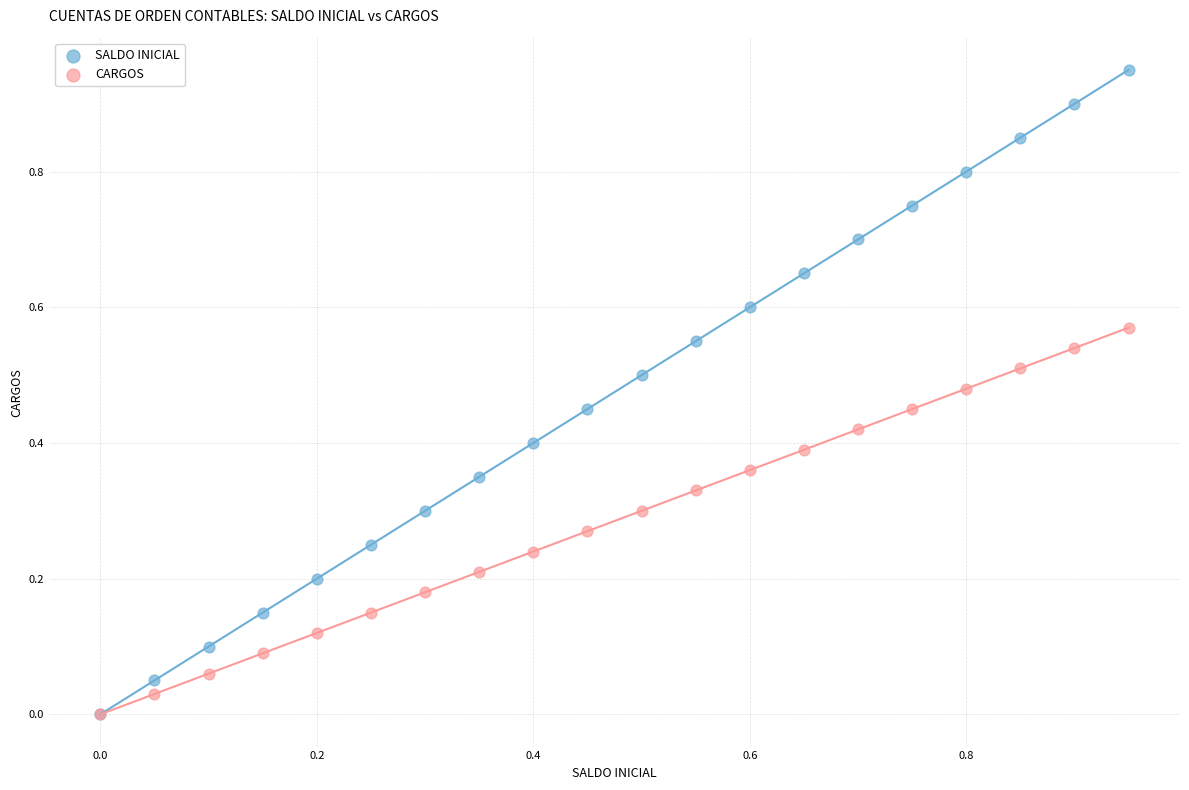

What are all the series names shown in the legend?

SALDO INICIAL, CARGOS